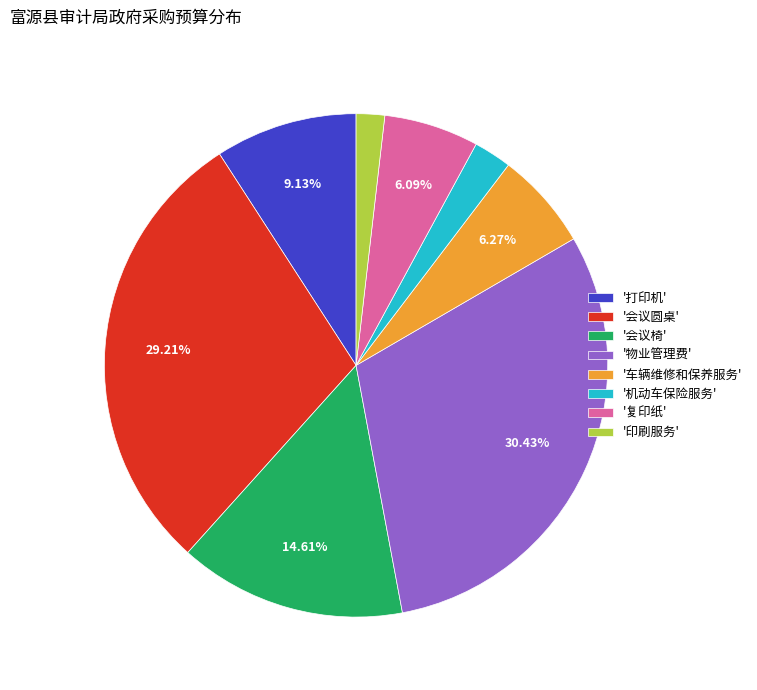

Which slice is the largest?

'物业管理费'